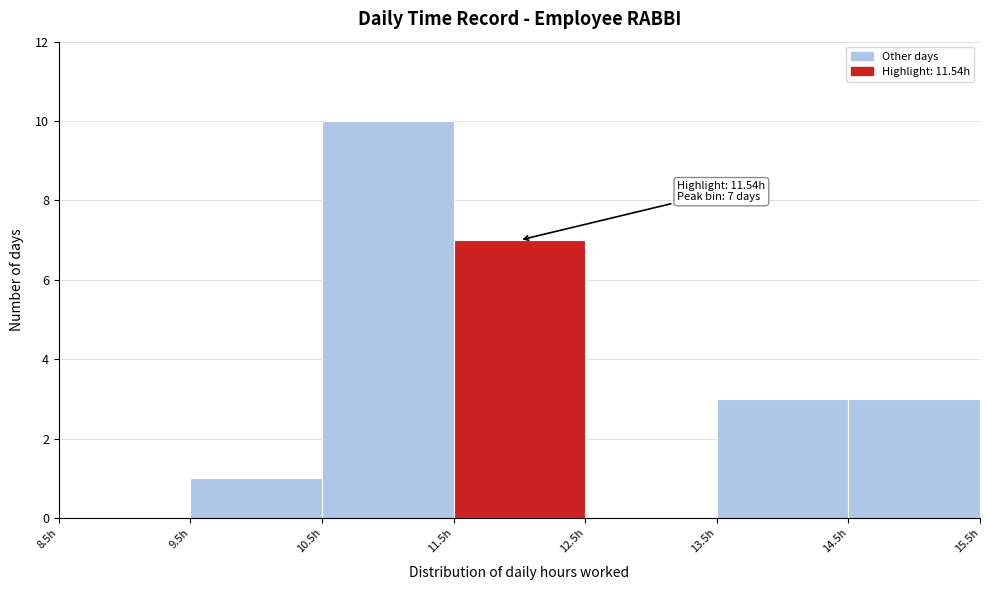

Which range on the x-axis has the tallest bar?

10.5 to 11.5